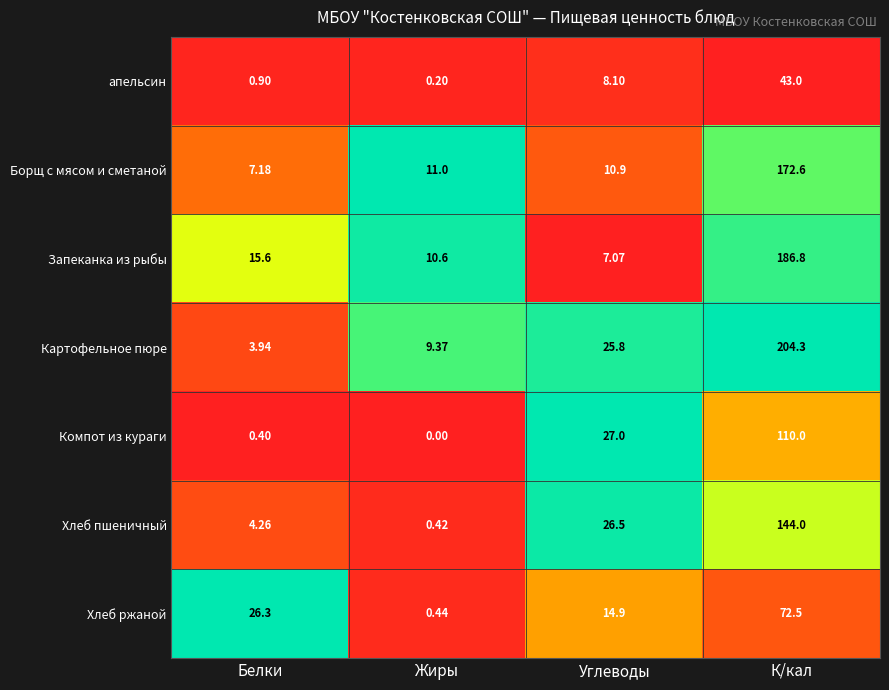

Is the value of Борщ с мясом и сметаной at Жиры greater than the value of Запеканка из рыбы at Белки?

No